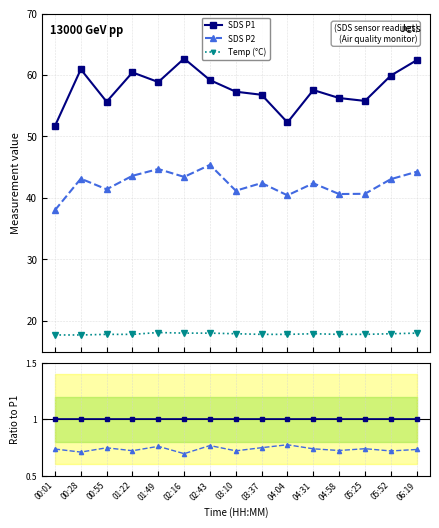

True or false: SDS P2 and SDS P1 intersect in this chart.

False